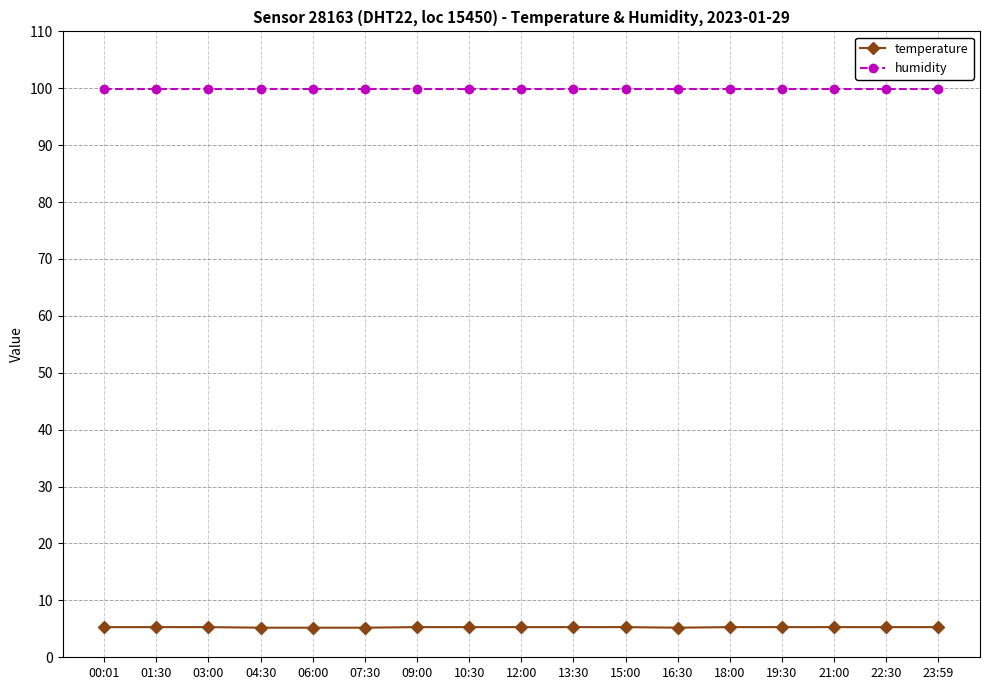

True or false: temperature and humidity intersect in this chart.

False